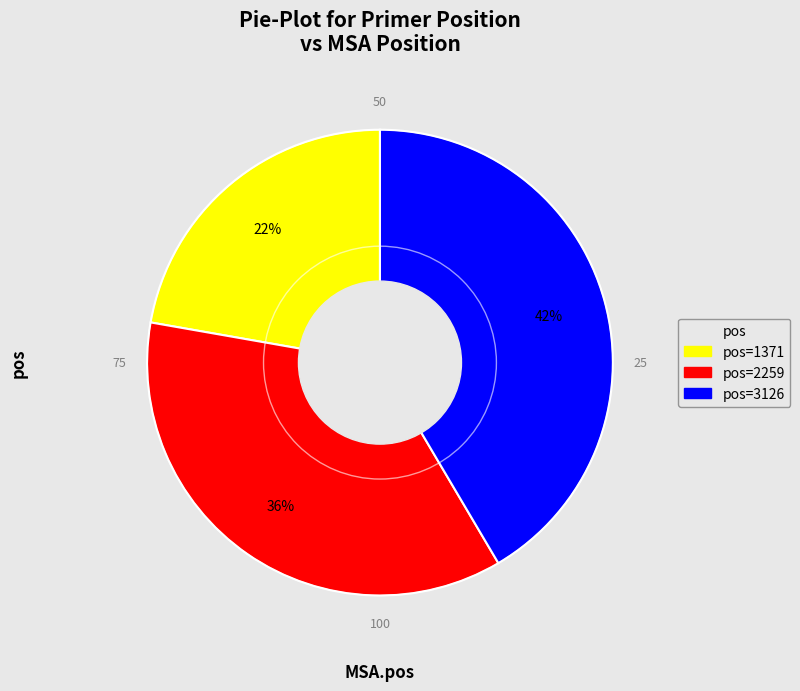

Is there any slice that represents more than half of the pie?

No